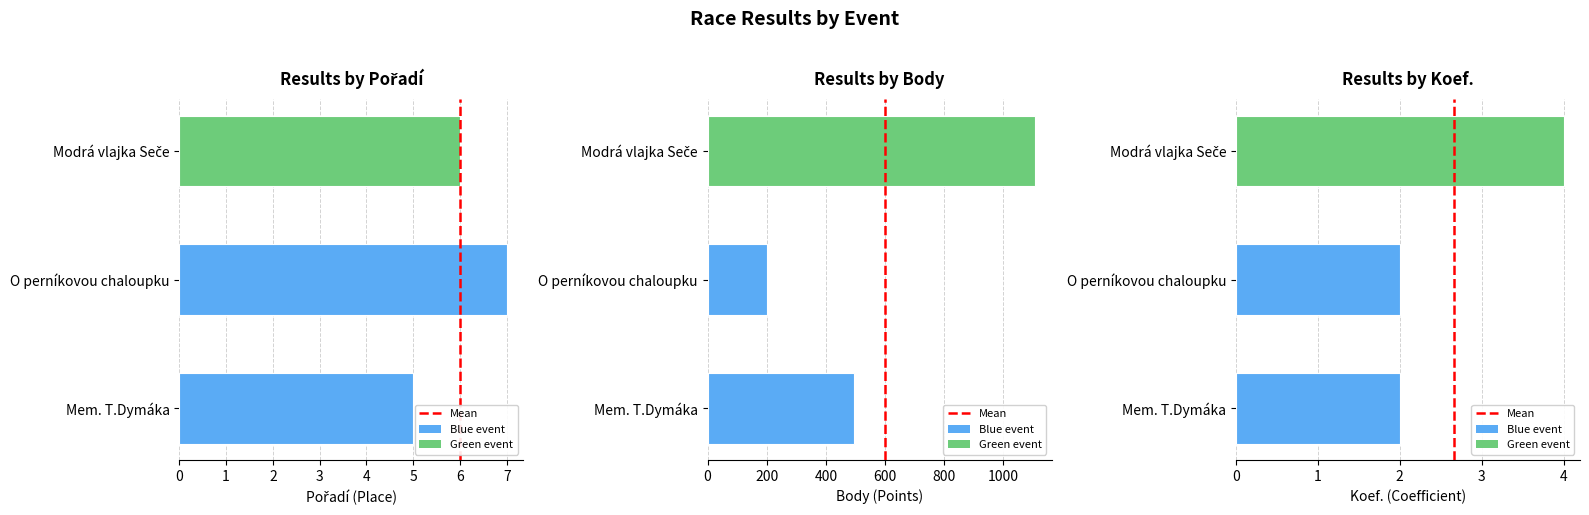

How many data points in Pořadí are above 6?

1